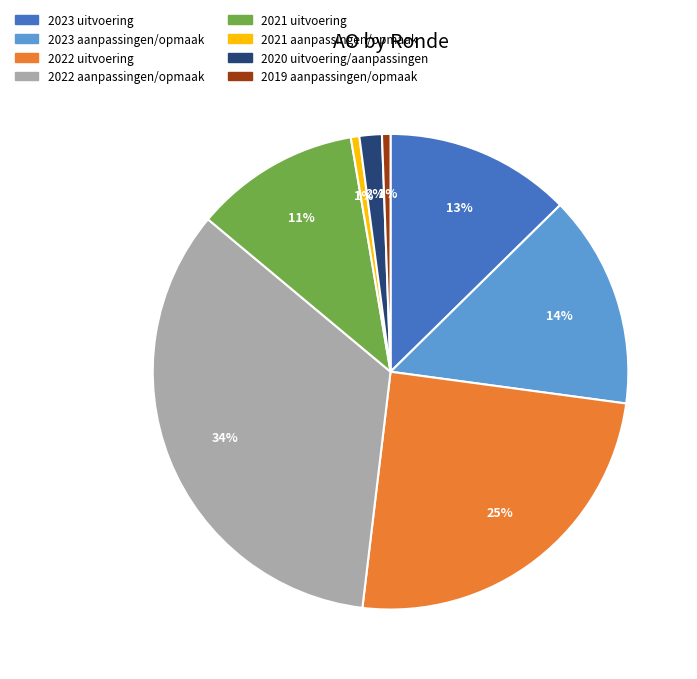

Does any single category account for the majority?

No